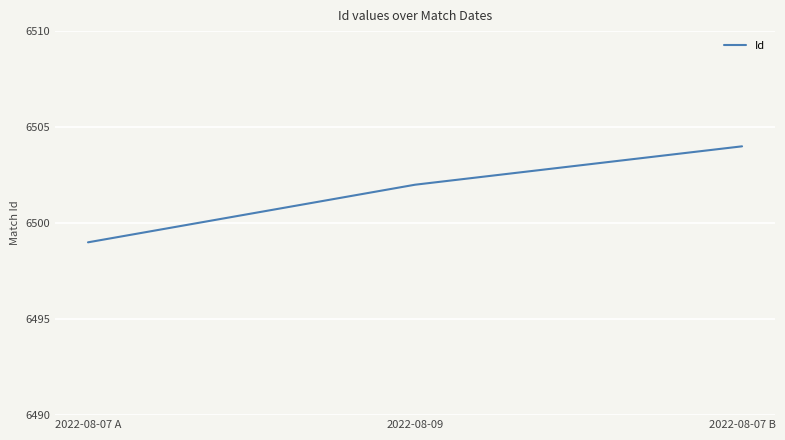

Rank the categories by value from highest to lowest.

2022-08-07 B, 2022-08-09, 2022-08-07 A